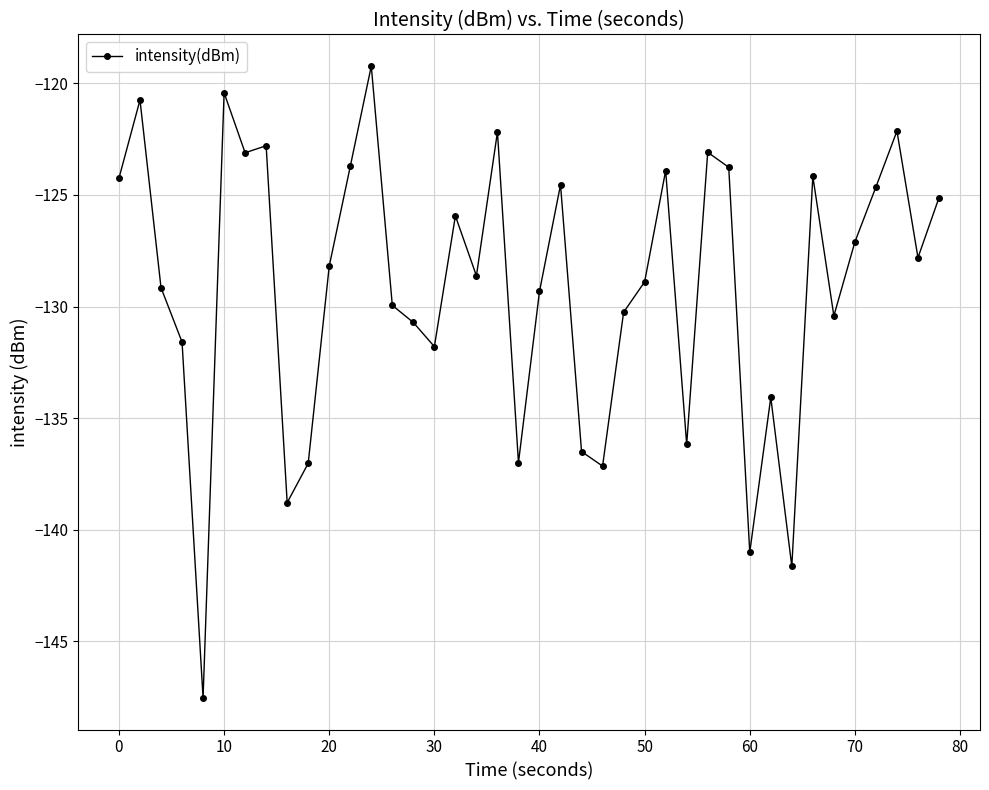

What is the average value?

-129.1